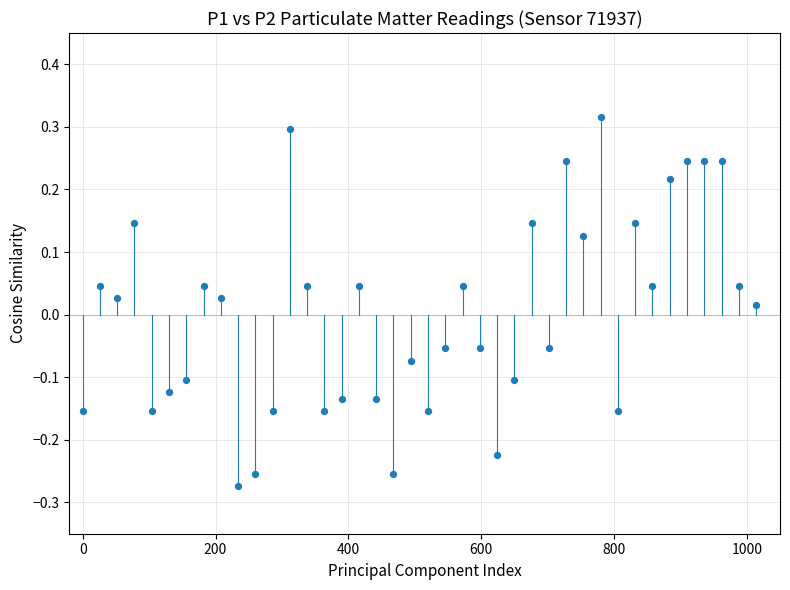

What is the range of X values (max minus min)?

1014.0